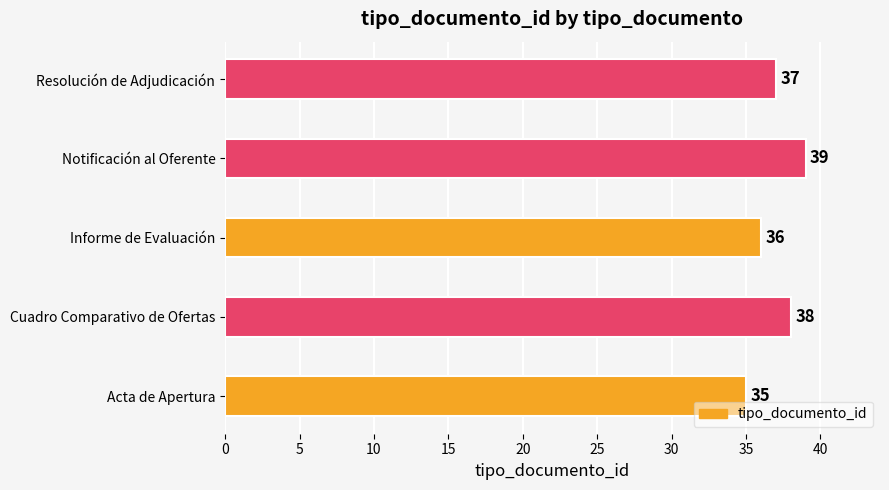

Which has a higher value, Cuadro Comparativo de Ofertas or Informe de Evaluación?

Cuadro Comparativo de Ofertas